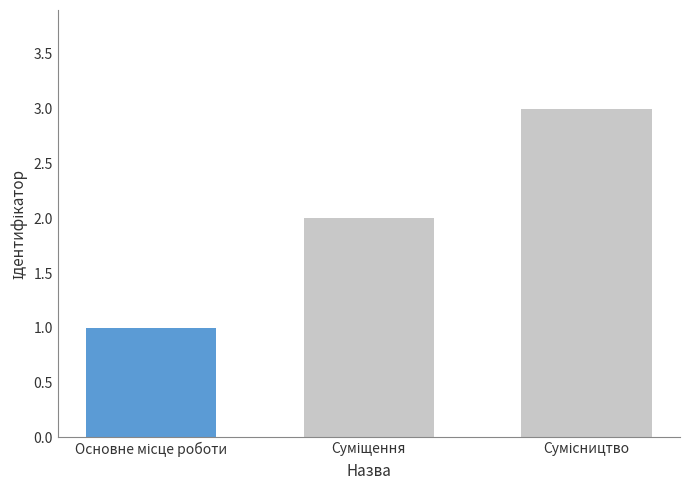

How many distinct data groups are displayed?

3